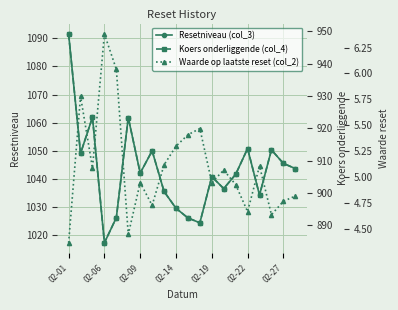

How many interior local valleys does the Resetniveau (col_3) series have?

6